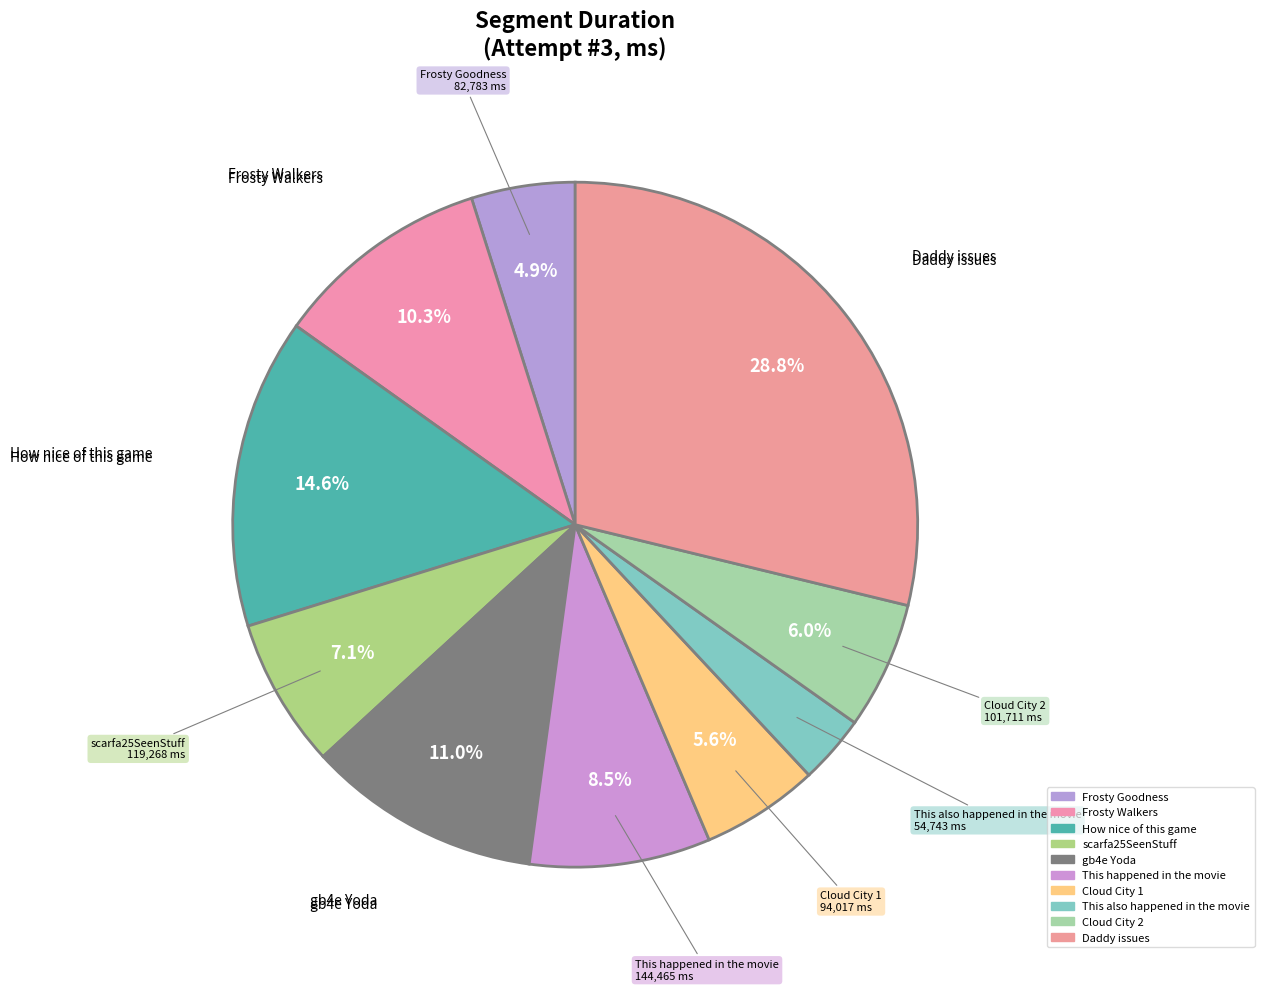

The Frosty Goodness slice represents 5% of the pie. True or false?

True